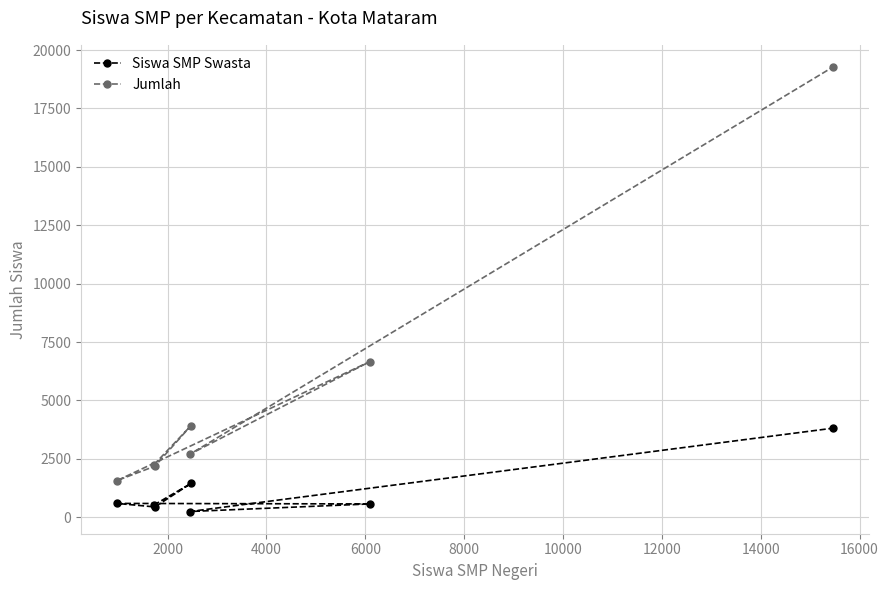

Which series has the largest range (max minus min)?

Jumlah